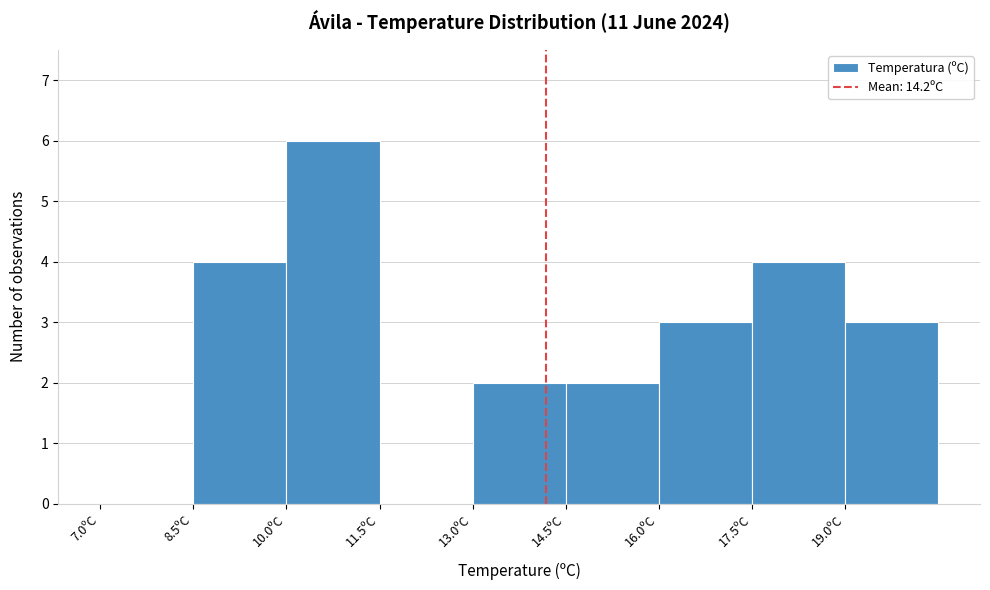

Reading left to right, list every bar in this chart as the range it spans on the x-axis followed by its height. Neither the bar edges nor the heights are printed on the chart, so give them approximately, as read against the axes.

7.0 to 8.5: 0
8.5 to 10.0: 4
10.0 to 11.5: 6
11.5 to 13.0: 0
13.0 to 14.5: 2
14.5 to 16.0: 2
16.0 to 17.5: 3
17.5 to 19.0: 4
19.0 to 20.5: 3